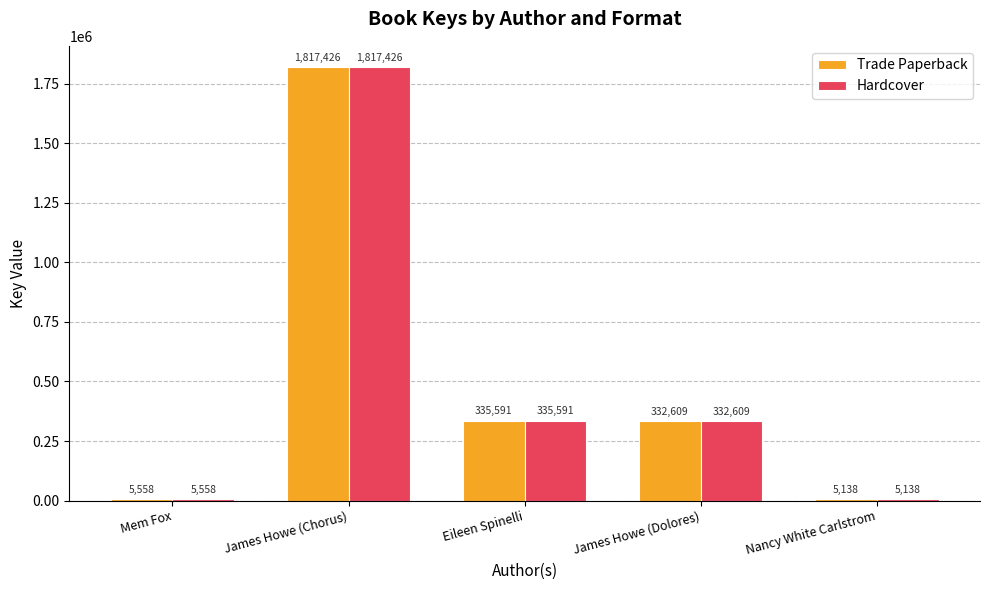

Where is Hardcover nearest to the value 911282?

Eileen Spinelli